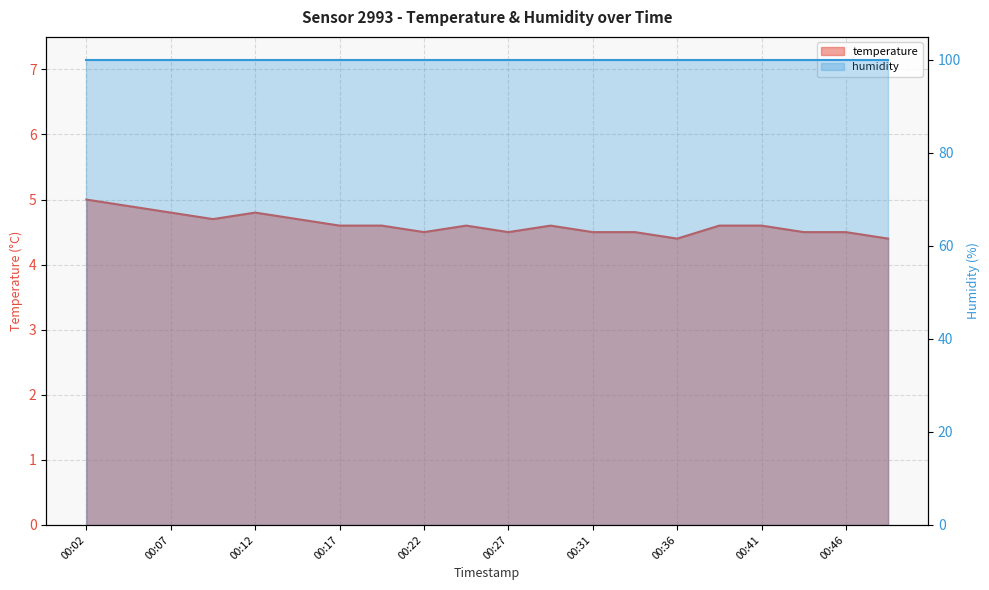

Which has a higher value, 00:41 or 00:27?

00:41